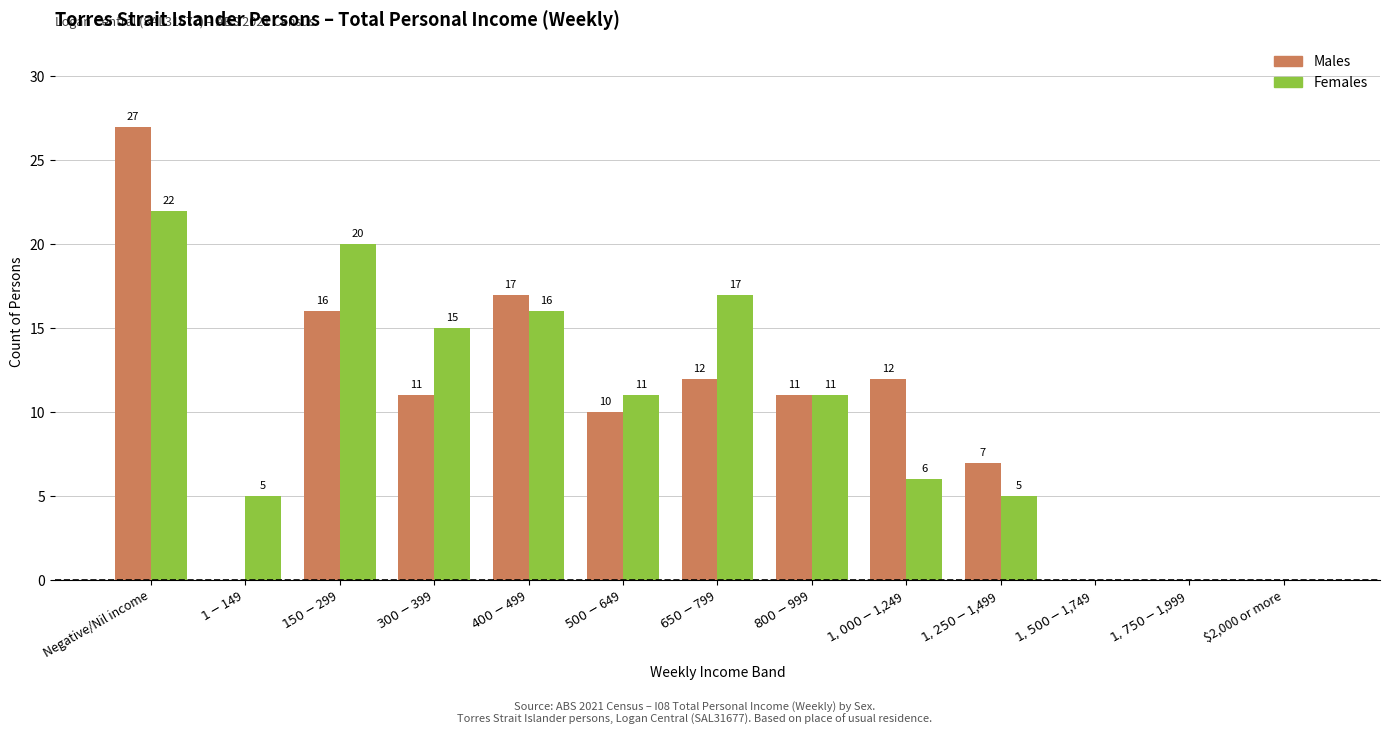

Which series has the largest total across all categories?

Females